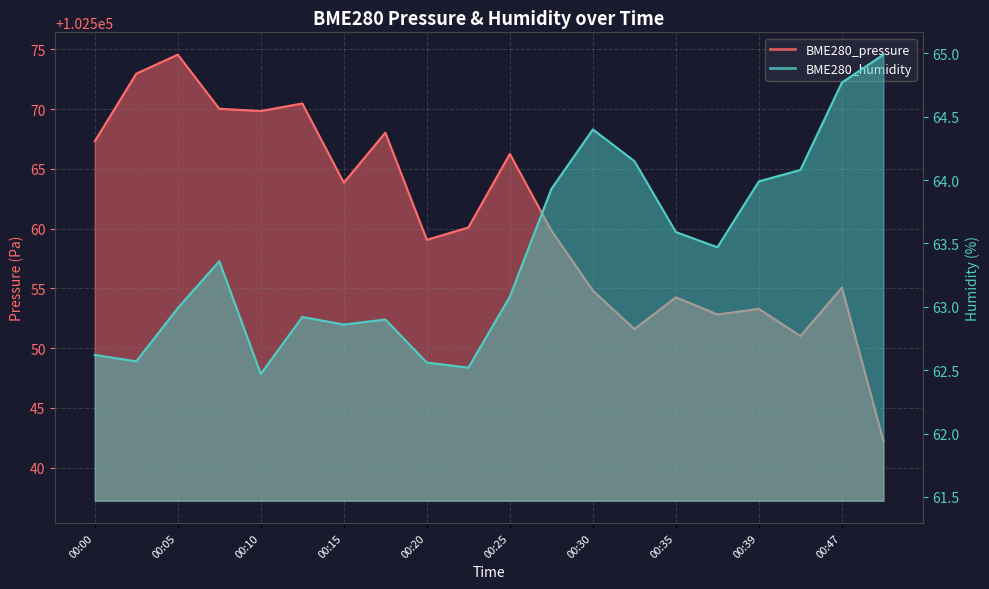

True or false: BME280_humidity and BME280_pressure intersect in this chart.

False